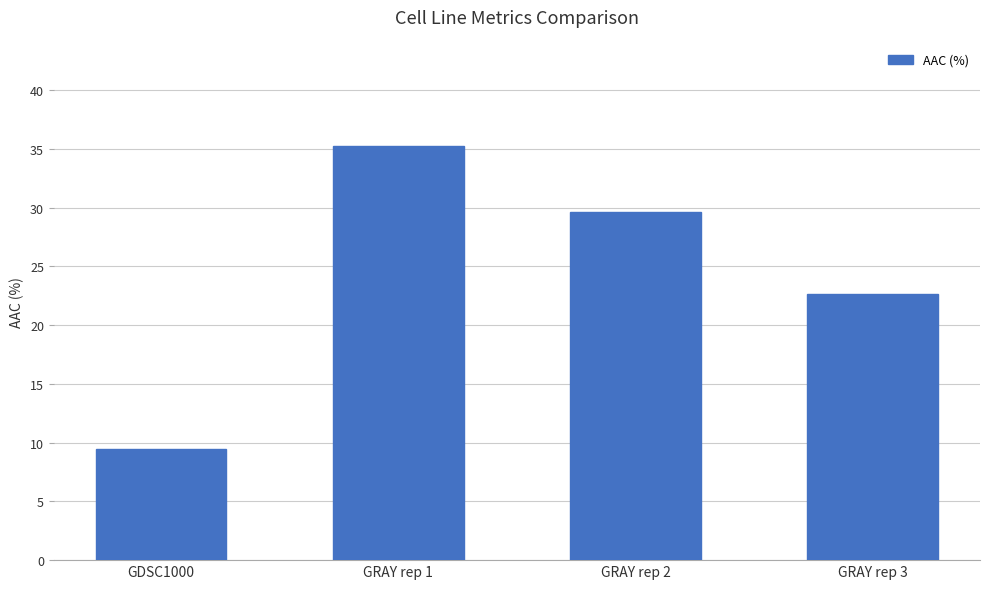

What is the value of the 4th bar from the left?

22.6